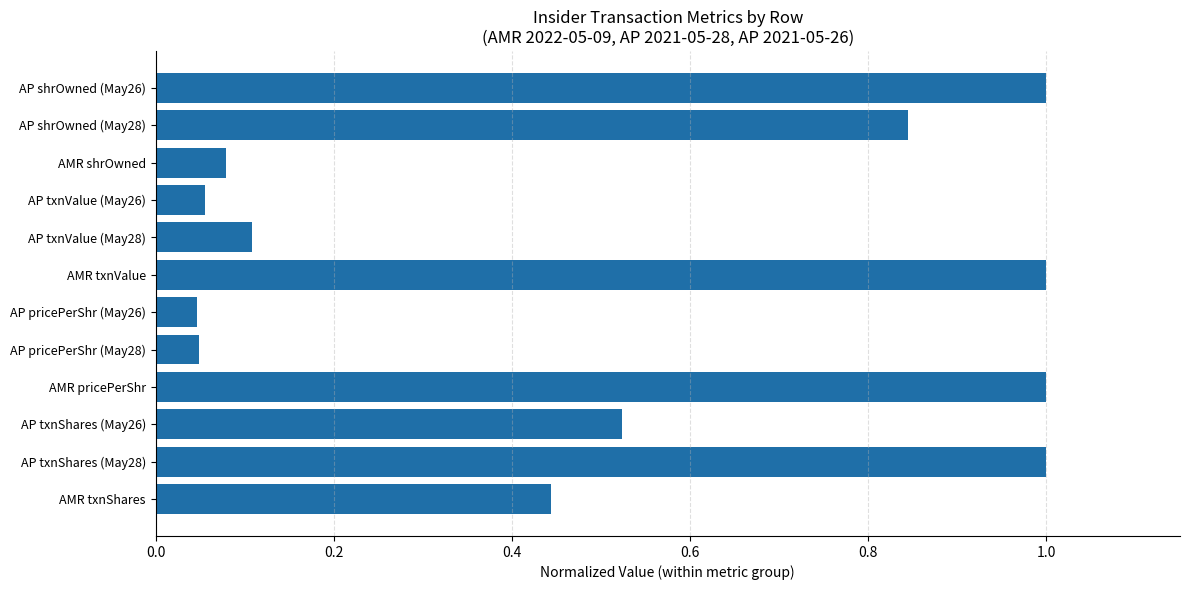

What is the greatest value displayed?

1.0